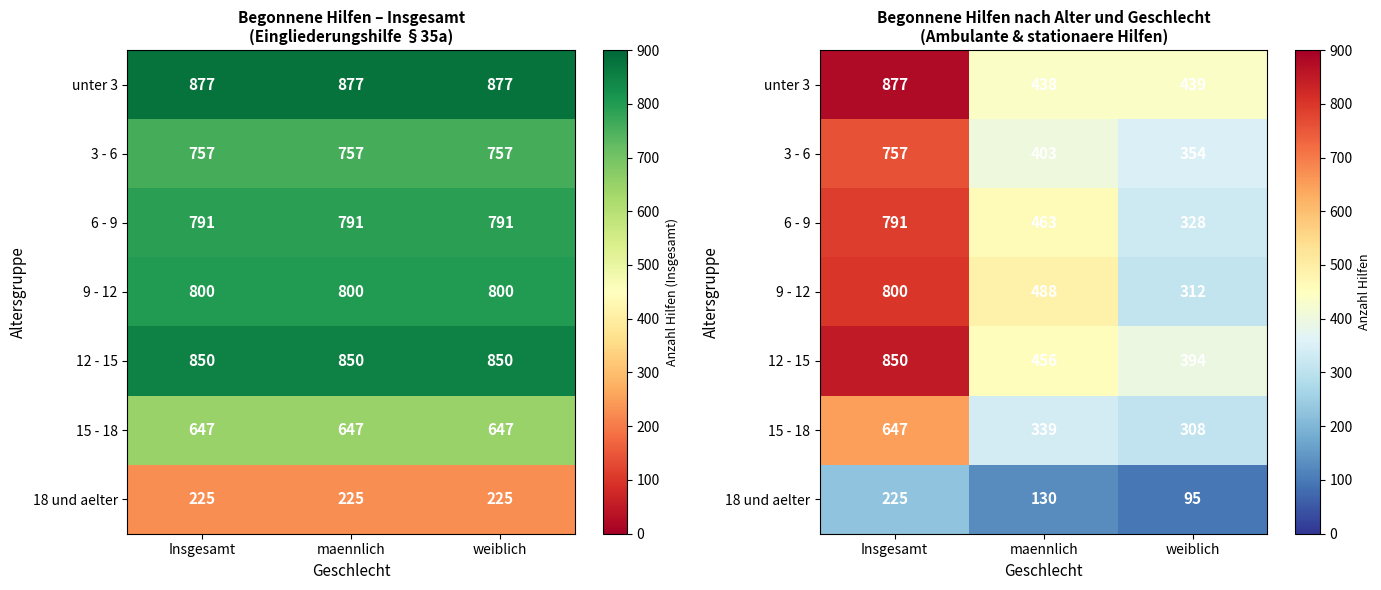

At how many categories does at least one series exceed 715?

1